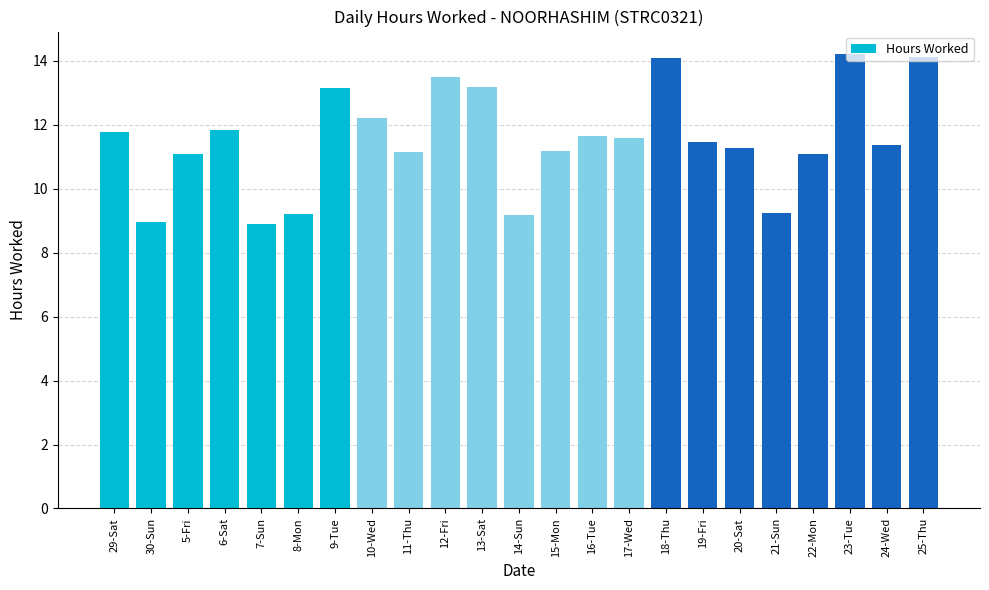

What is the minimum value shown in the chart?

8.9